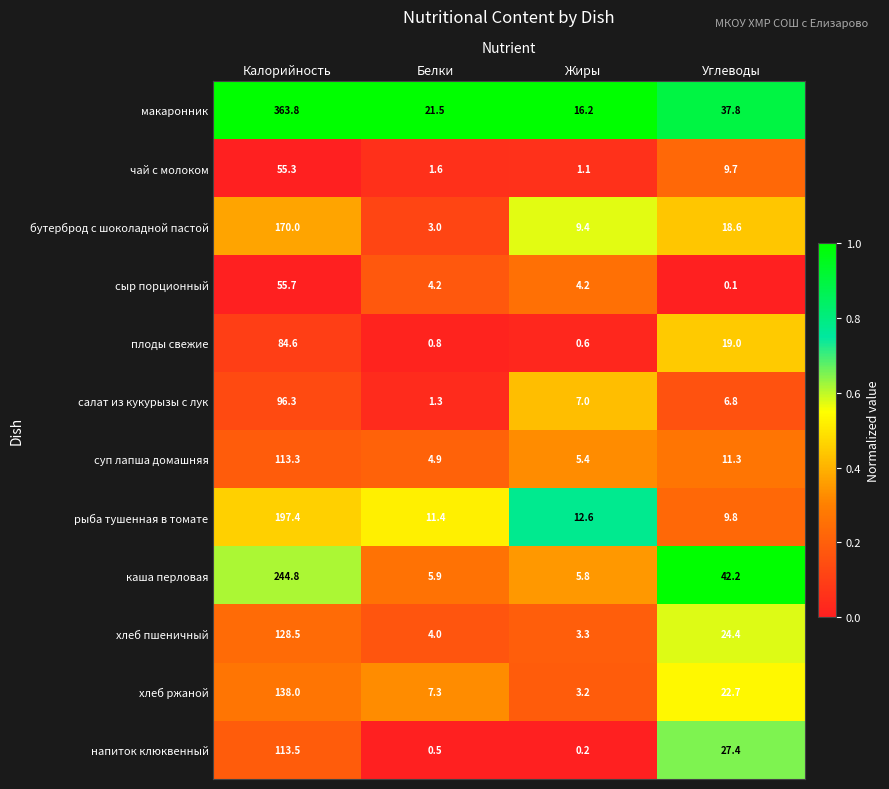

At which category does the chart reach its minimum across all series?

Углеводы